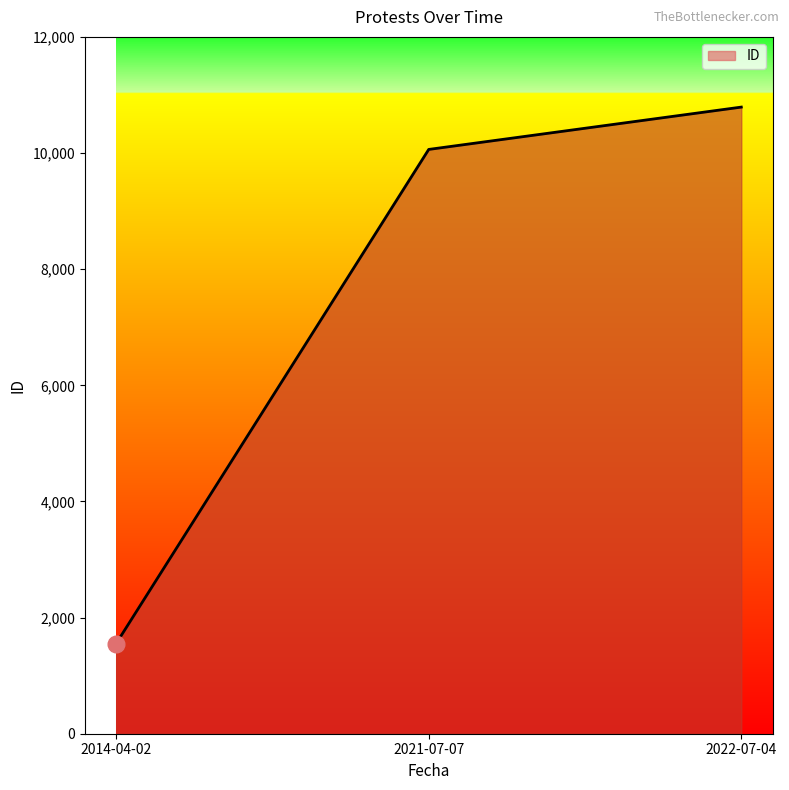

Reading left to right, extract all data points from this chart.

1553	10062	10791